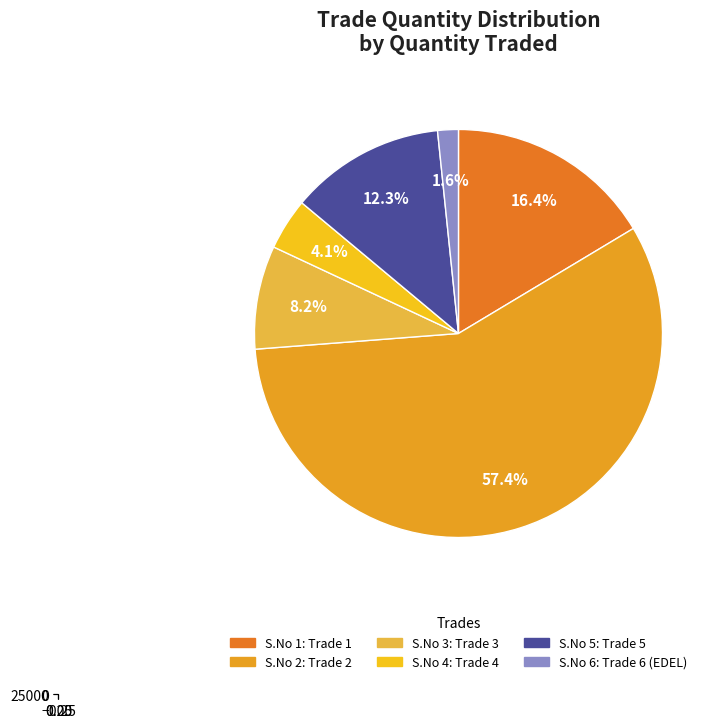

To the nearest percent, what is the combined percentage of Trade 4 (SYNDICATE BANK CD) and Trade 3 (SYNDICATE BANK CD)?

12%